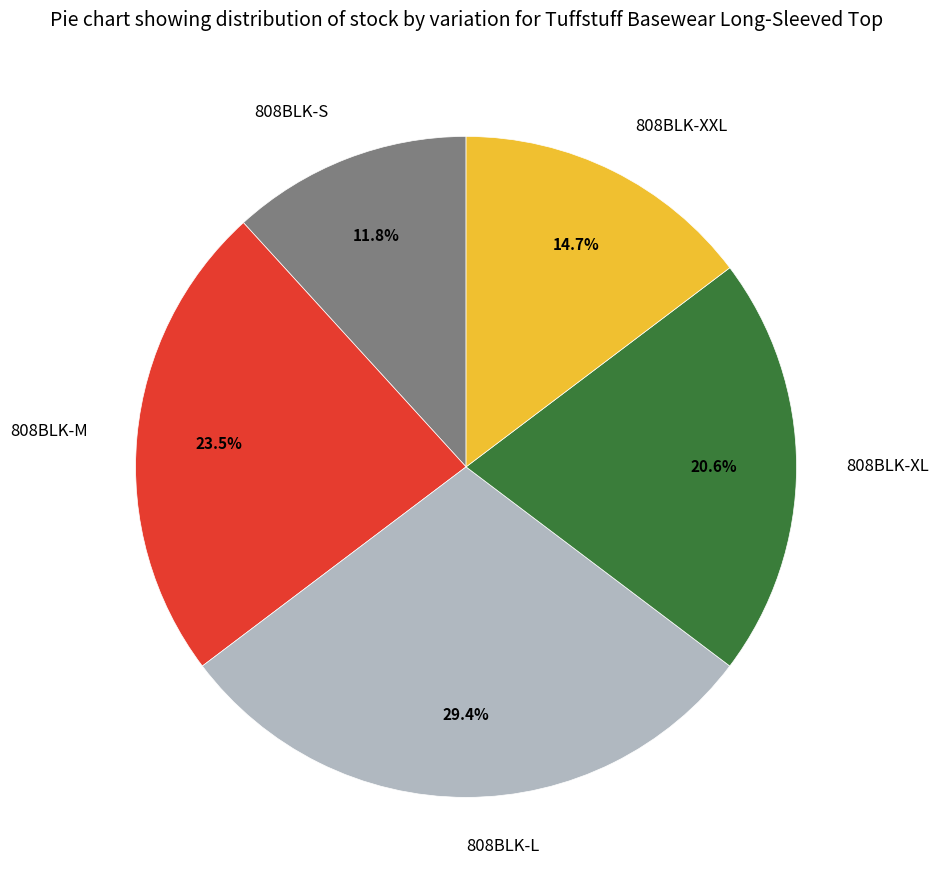

To the nearest percent, what is the difference between the largest and smallest slice percentages?

18%